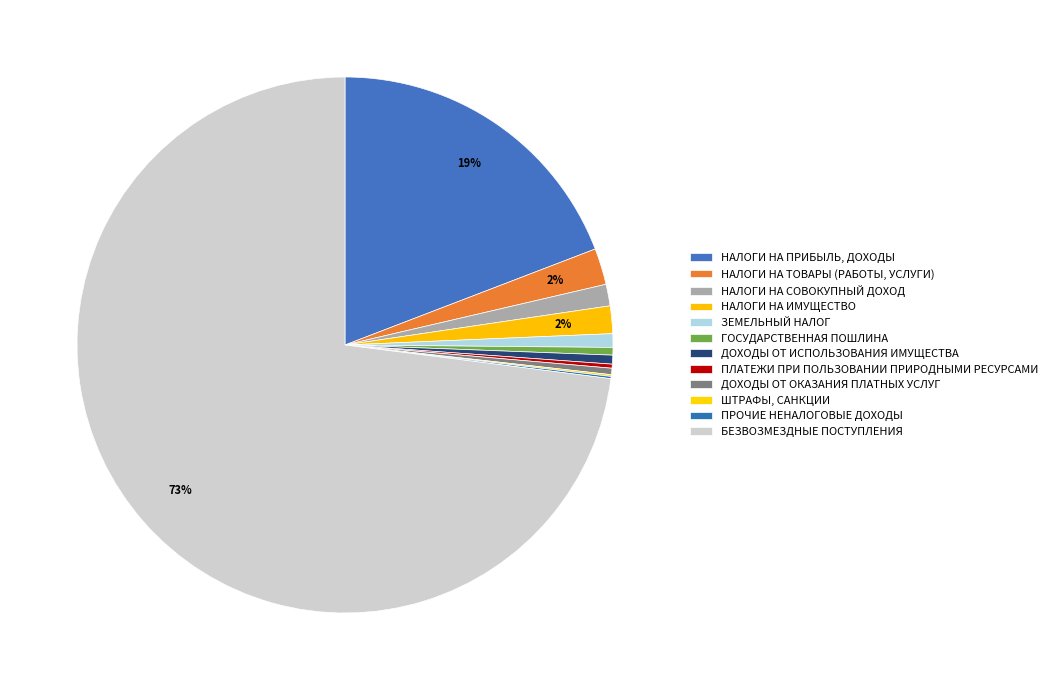

Rank the categories by value from highest to lowest.

БЕЗВОЗМЕЗДНЫЕ ПОСТУПЛЕНИЯ, НАЛОГИ НА ПРИБЫЛЬ, ДОХОДЫ, НАЛОГИ НА ТОВАРЫ (РАБОТЫ, УСЛУГИ), НАЛОГИ НА ИМУЩЕСТВО, НАЛОГИ НА СОВОКУПНЫЙ ДОХОД, ЗЕМЕЛЬНЫЙ НАЛОГ, ДОХОДЫ ОТ ИСПОЛЬЗОВАНИЯ ИМУЩЕСТВА, ГОСУДАРСТВЕННАЯ ПОШЛИНА, ДОХОДЫ ОТ ОКАЗАНИЯ ПЛАТНЫХ УСЛУГ, ПЛАТЕЖИ ПРИ ПОЛЬЗОВАНИИ ПРИРОДНЫМИ РЕСУРСАМИ, ПРОЧИЕ НЕНАЛОГОВЫЕ ДОХОДЫ, ШТРАФЫ, САНКЦИИ